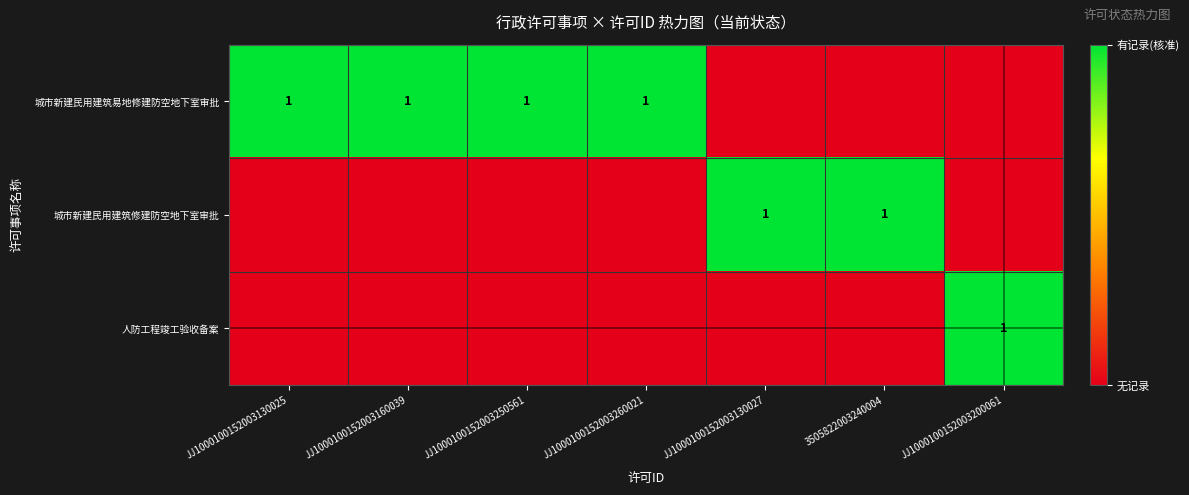

The 城市新建民用建筑易地修建防空地下室审批 series shows 1 at JJ1000100152003260021. True or false?

True